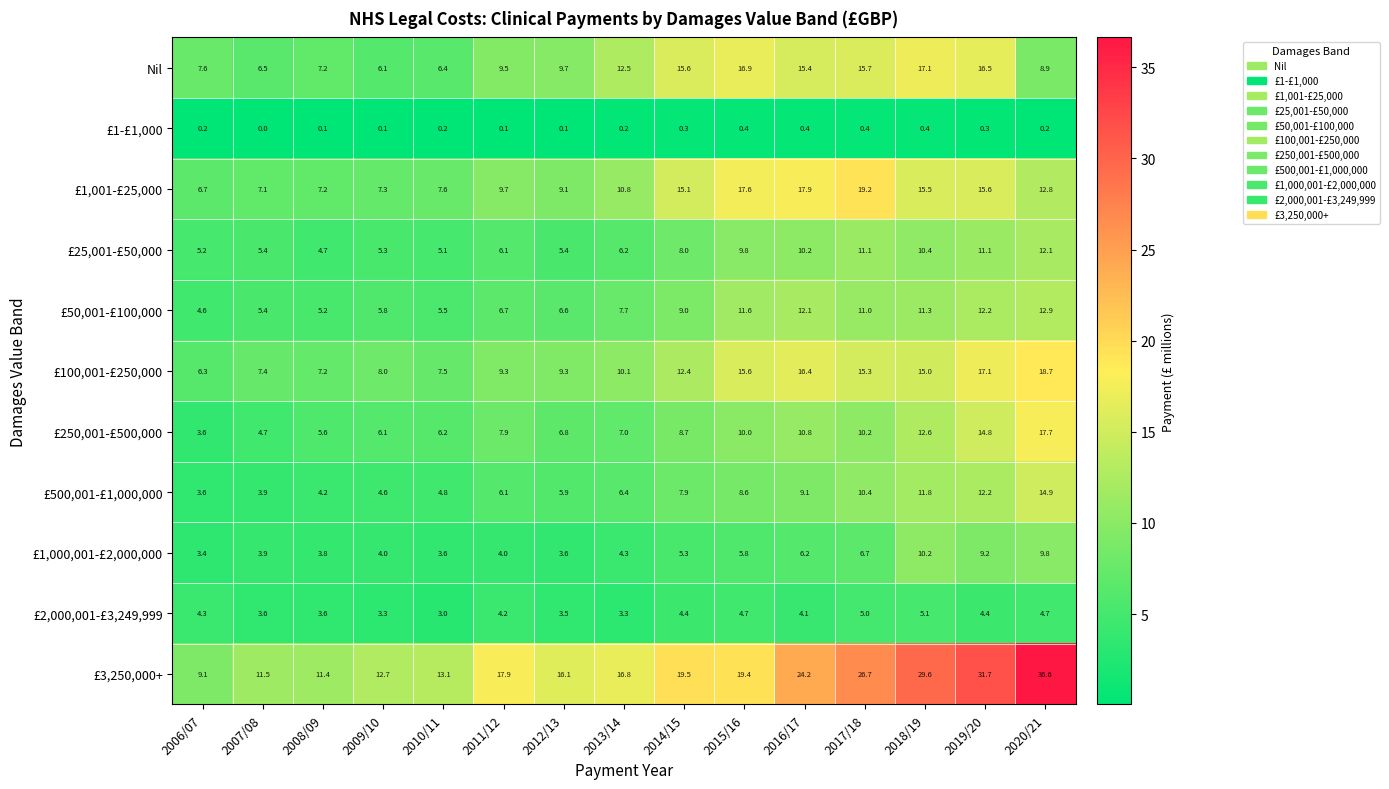

True or false: £1,001-£25,000 has a value of 7.1 at 2007/08.

True